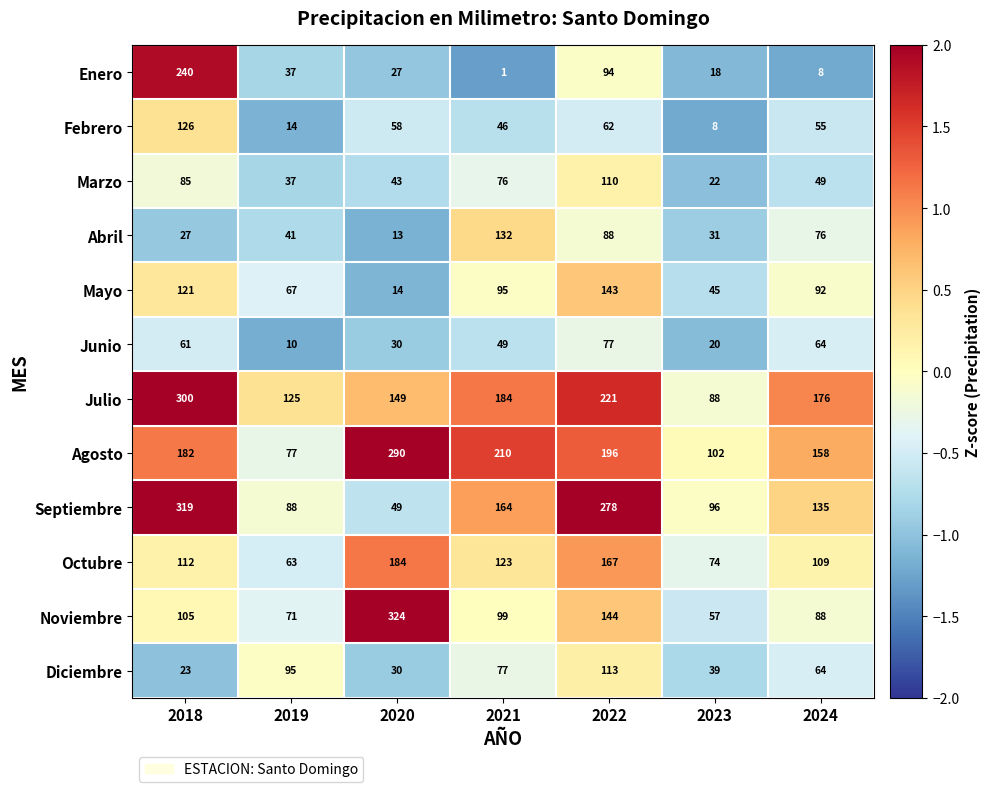

Which label corresponds to the smallest value in the chart?

2021